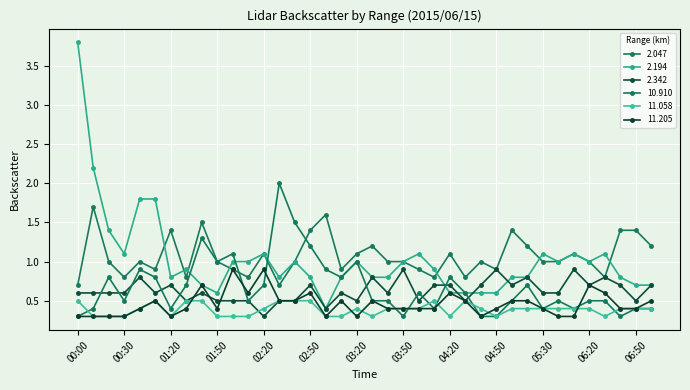

What is the value of the 2.194 point at the 13th from the left?

1.1